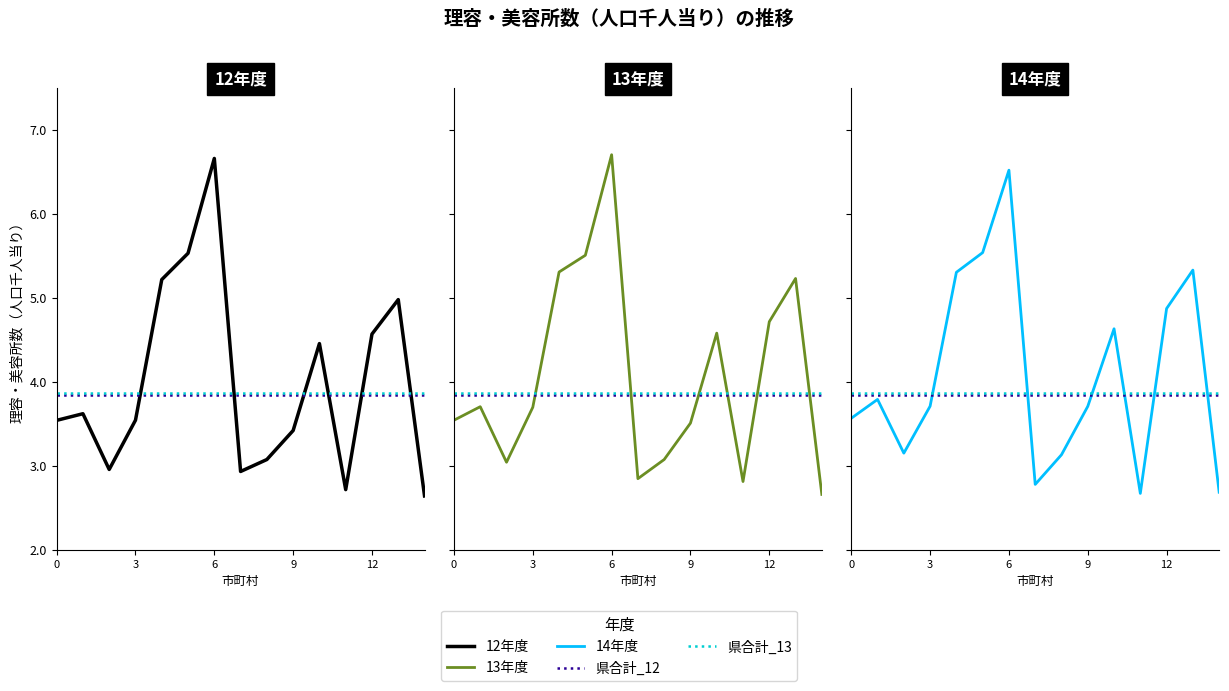

Which series has the largest total across all categories?

14年度